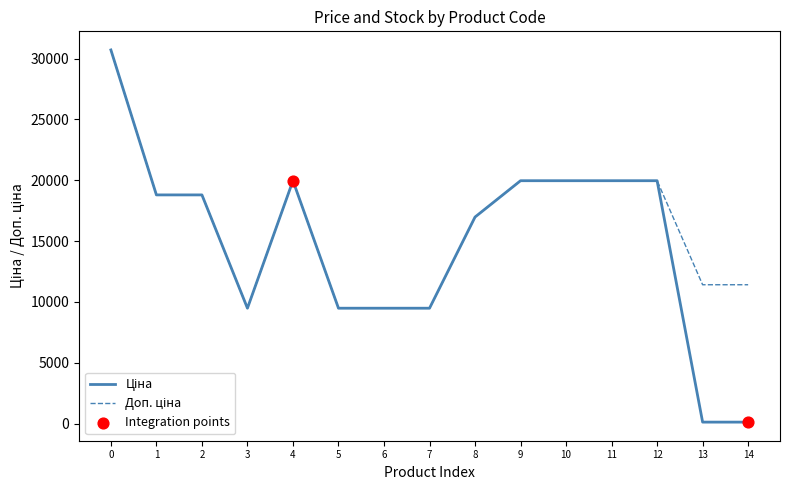

What is the total value across all series at 2?

37593.6